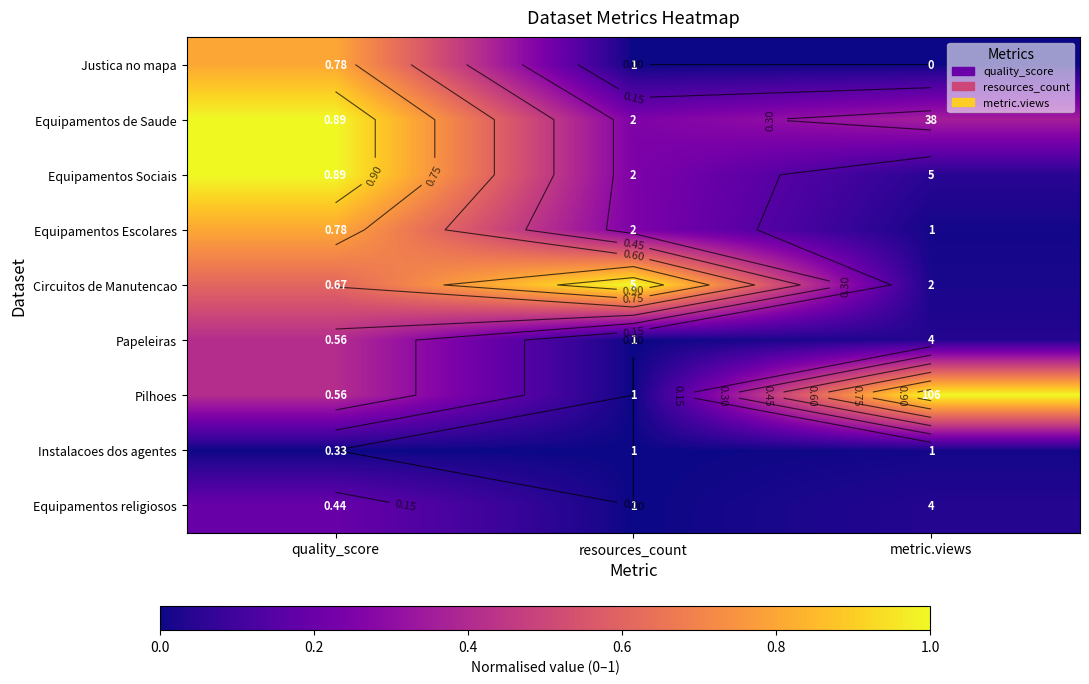

Where is Equipamentos religiosos nearest to the value 0?

resources_count